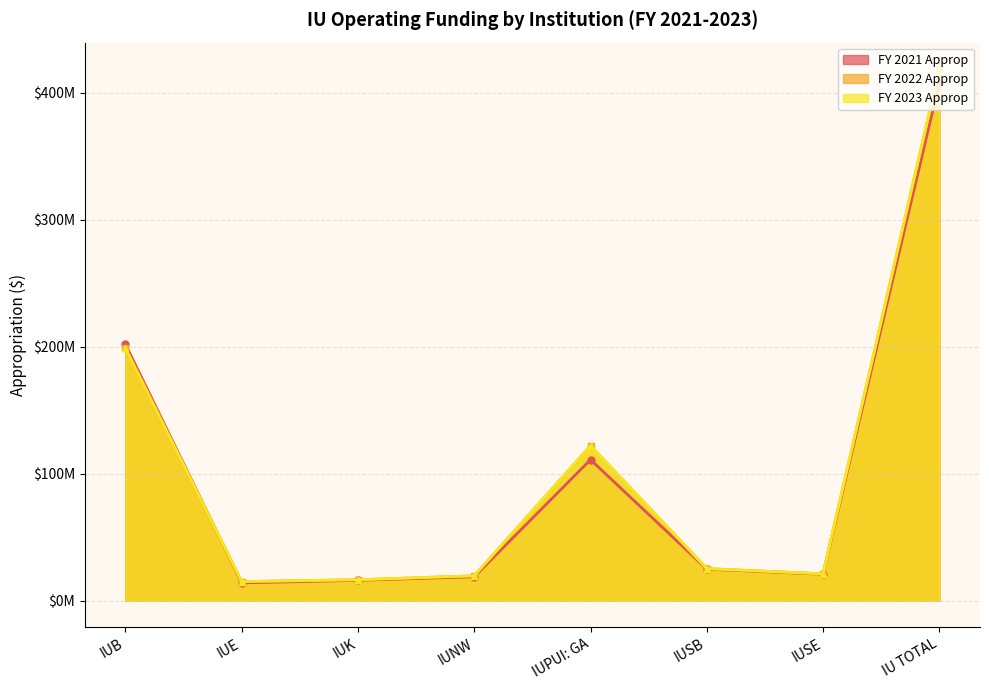

What is the average value of the FY 2021 Approp series?

101951691